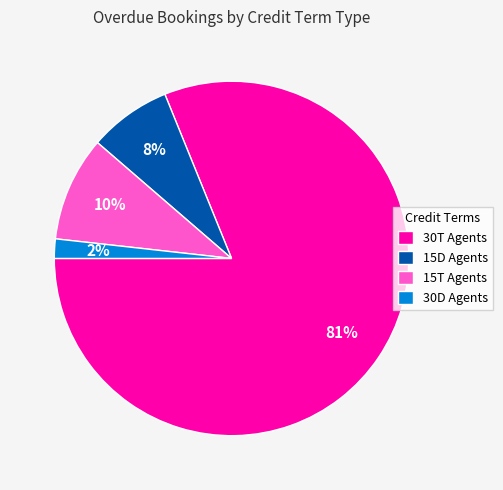

Count the number of slices in the pie.

4